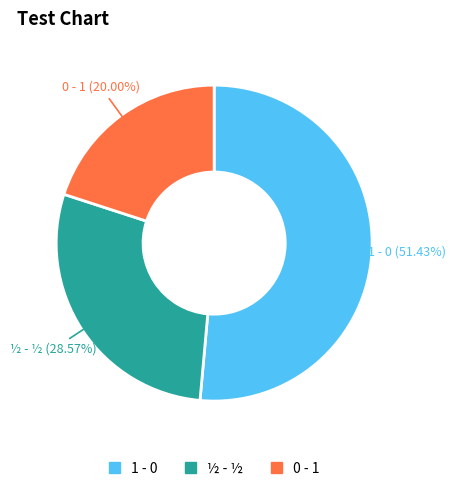

Does any single category account for the majority?

Yes